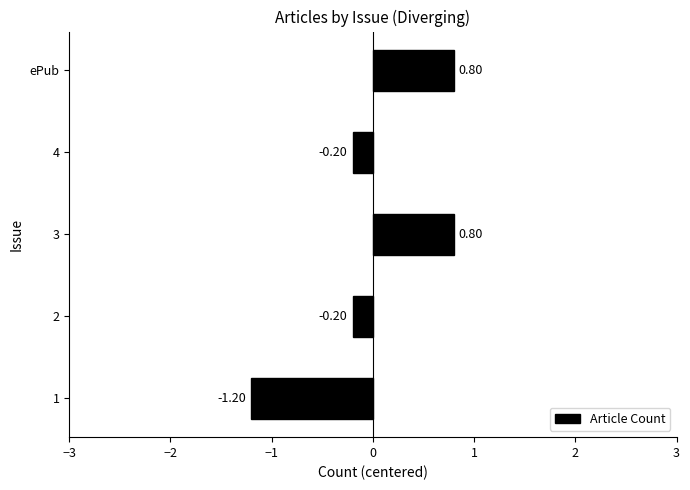

What is the change in value from 2 to 3?

+1.0